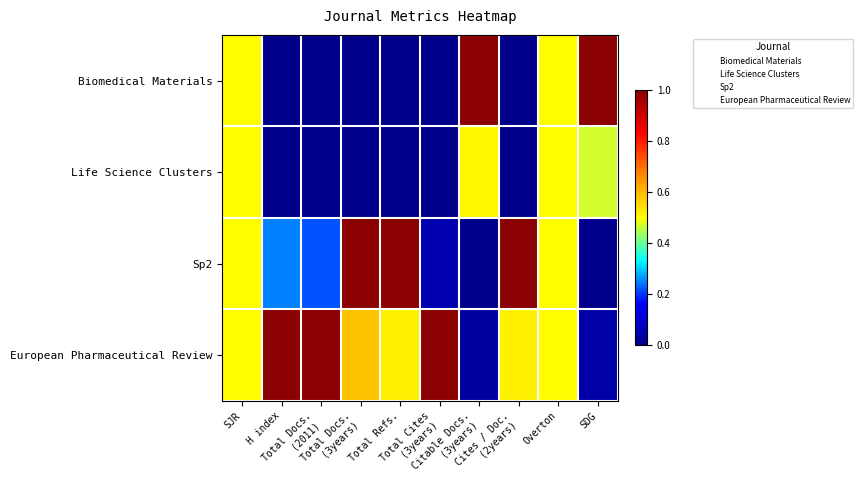

Which series has the largest range (max minus min)?

Biomedical Materials